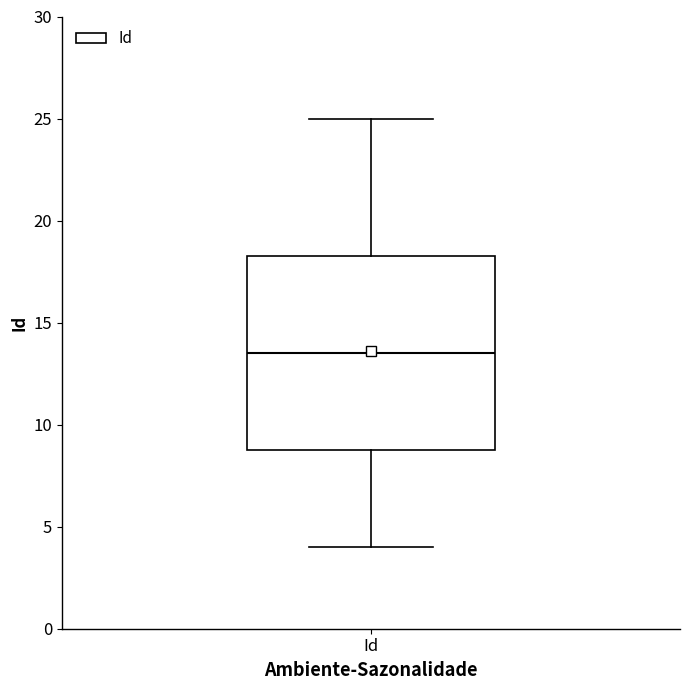

Read this box plot against the y-axis: the position of the median line, the range covered by the box, and the ends of both whiskers. The values are not printed on the chart, so give them approximately, as read against the axis.

median 13.5, box 9.0 to 18.5, whiskers 4.0 to 25.0